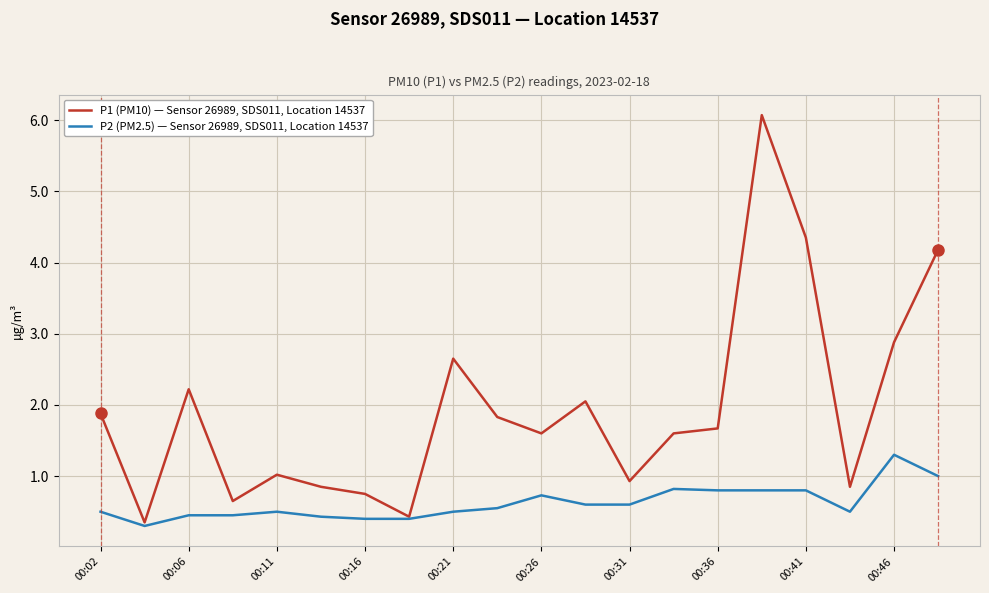

List the series in order of their overall mean, lowest first.

P2 (PM2.5) — Sensor 26989, SDS011, Location 14537, P1 (PM10) — Sensor 26989, SDS011, Location 14537